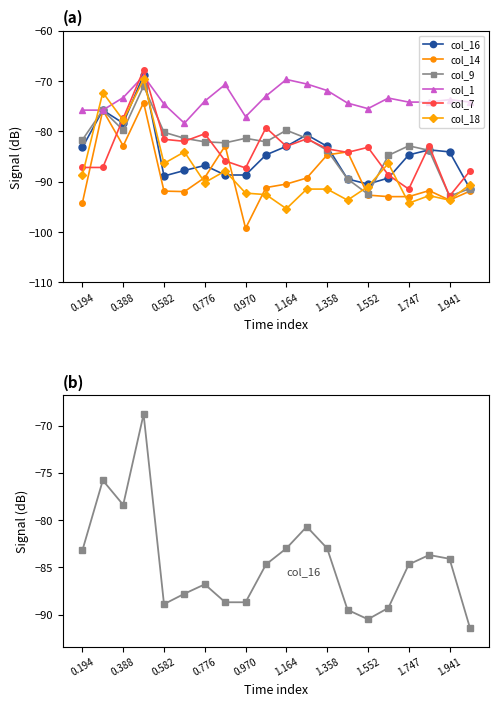

True or false: col_14 and col_1 intersect in this chart.

False